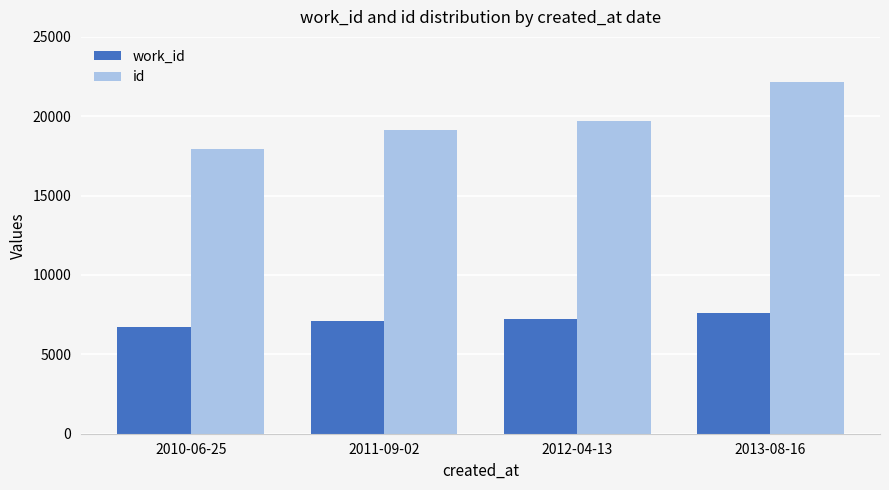

At which category does the chart reach its peak across all series?

2013-08-16